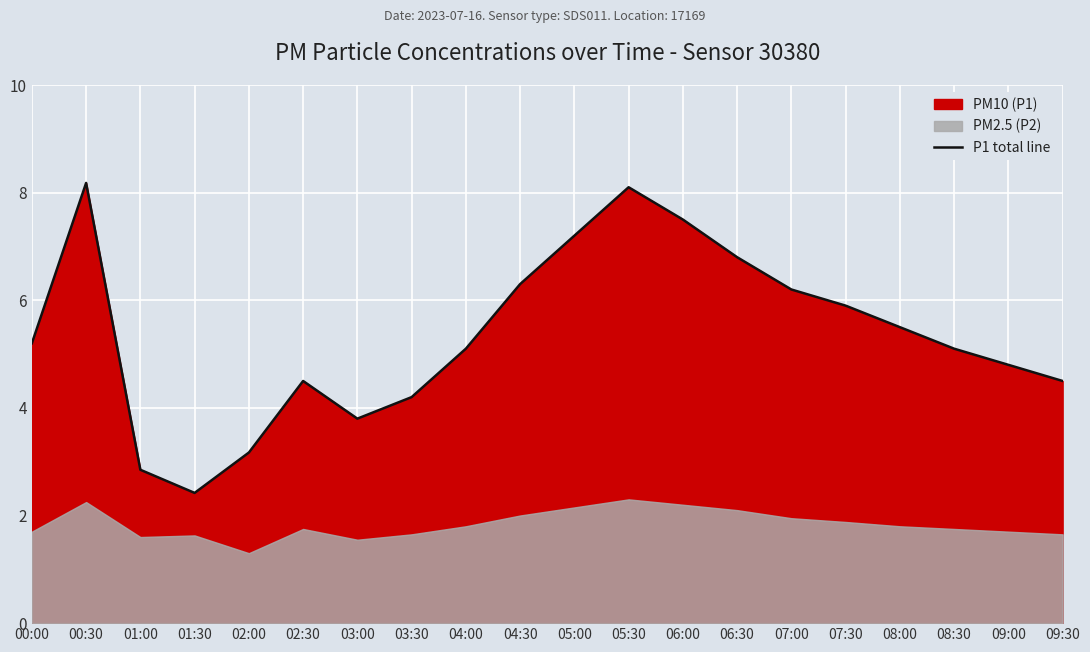

What is the sum of all values?

107.3